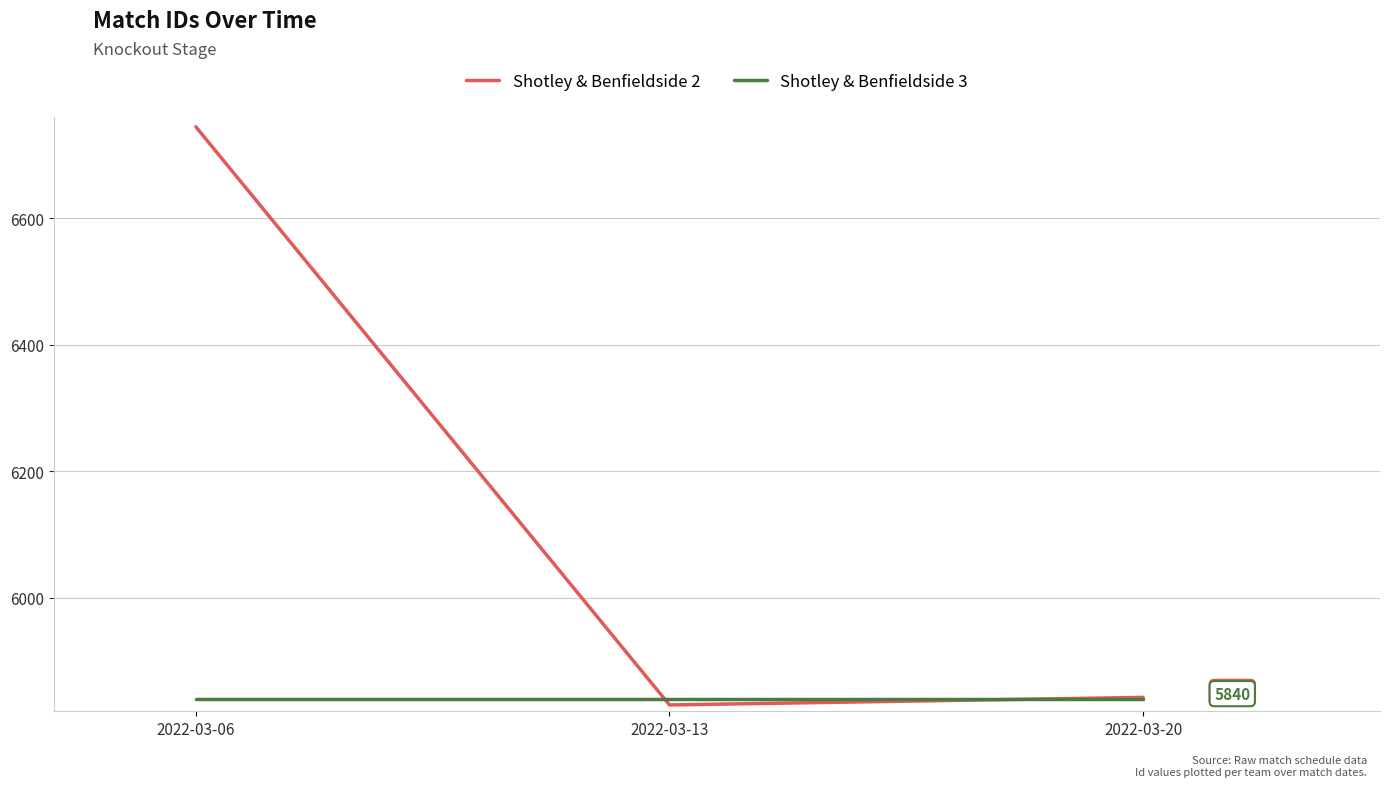

Which category has the highest value in the Shotley & Benfieldside 2 series?

2022-03-06